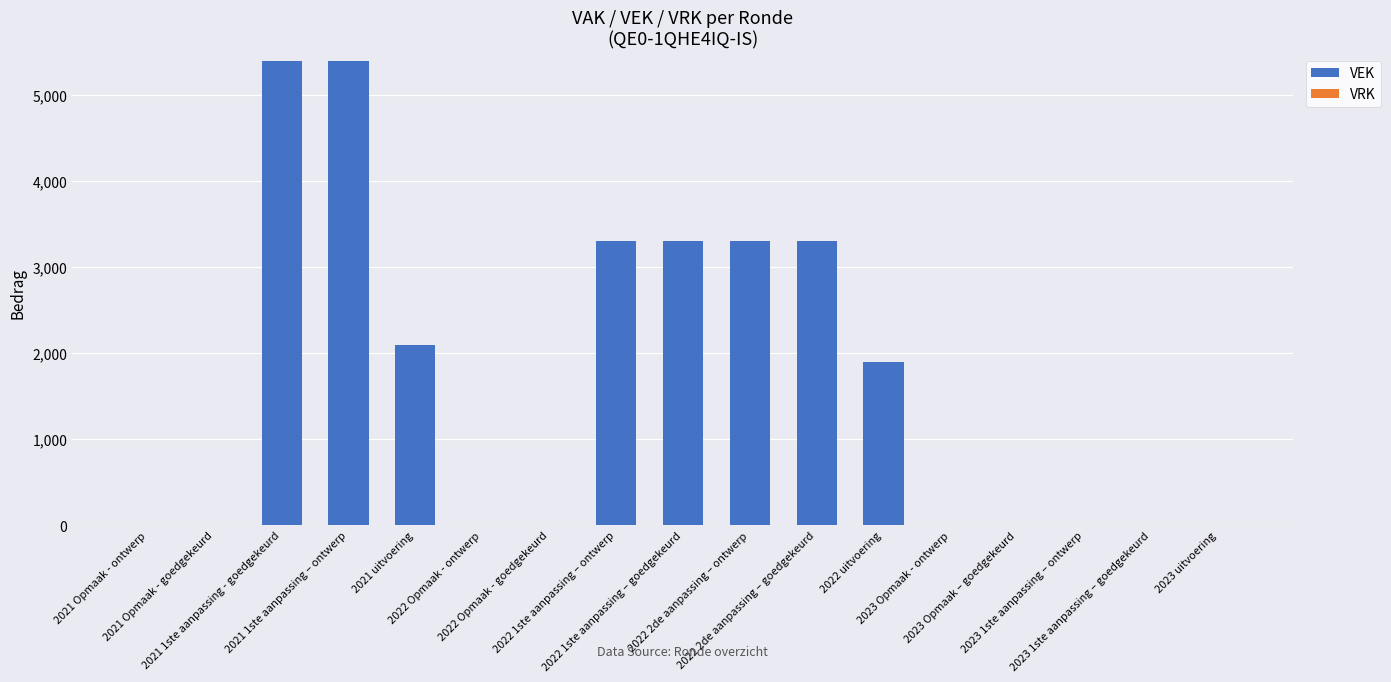

What is the sum of all values?

27996